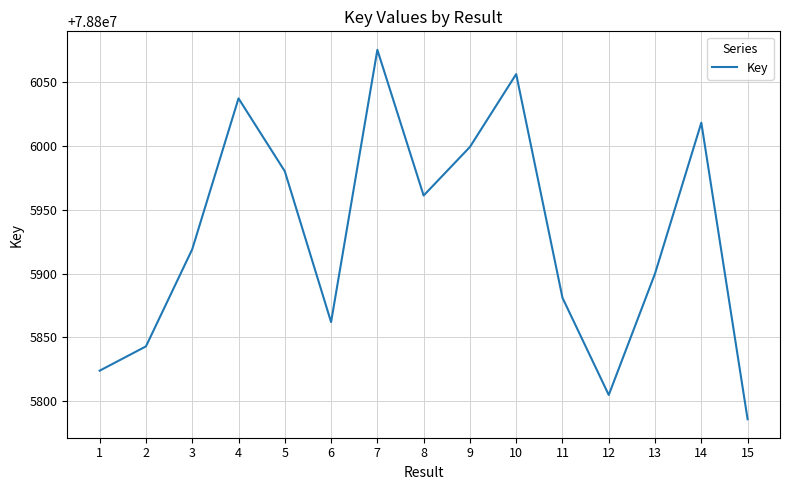

Count the number of data series in this chart.

1